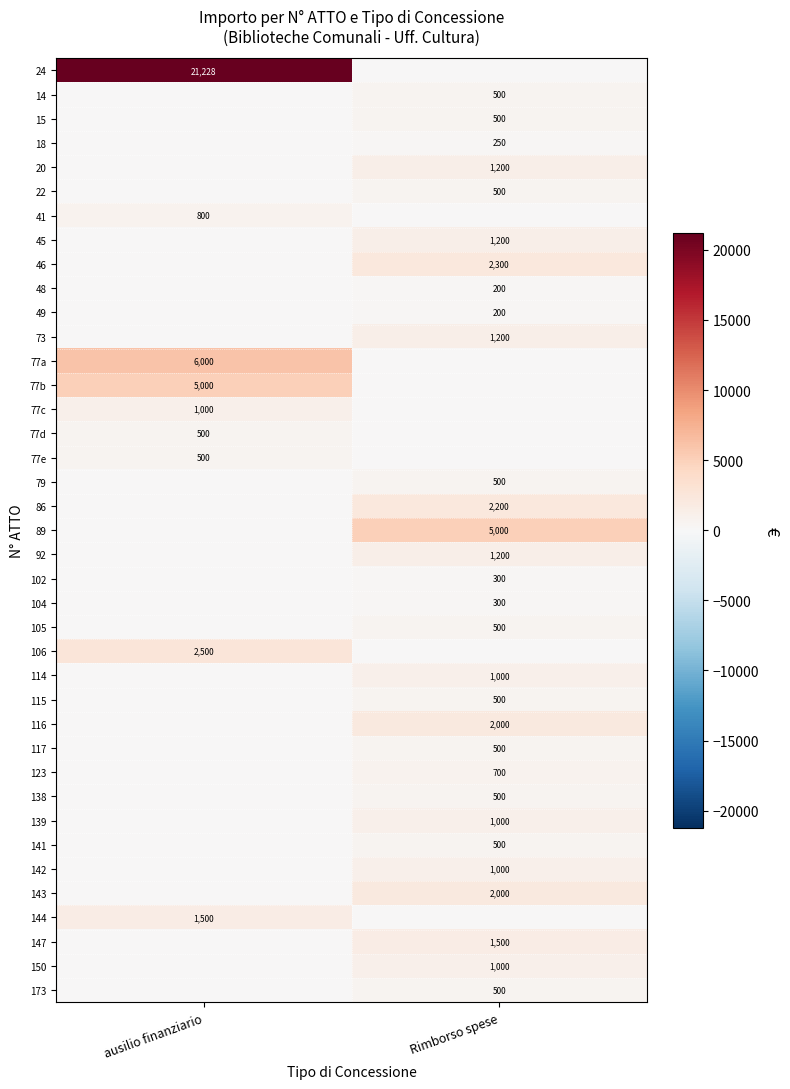

The value of row_20 at ausilio finanziario is -525.5. True or false?

False